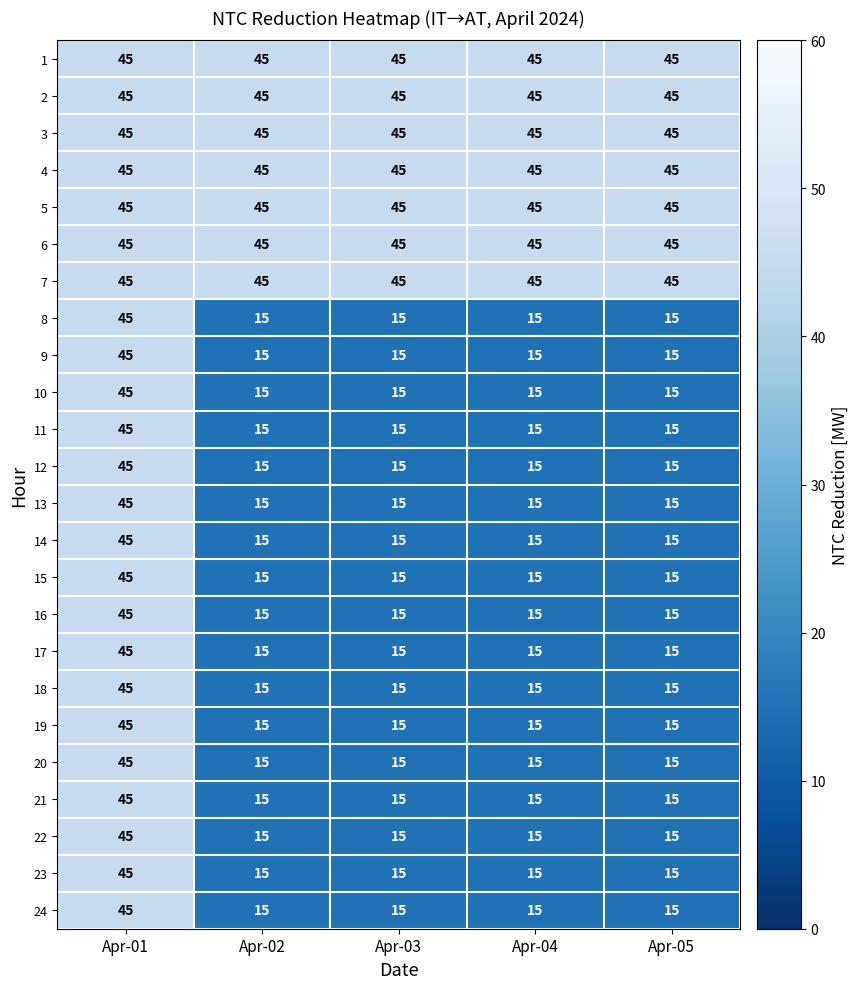

Count the number of data series in this chart.

24